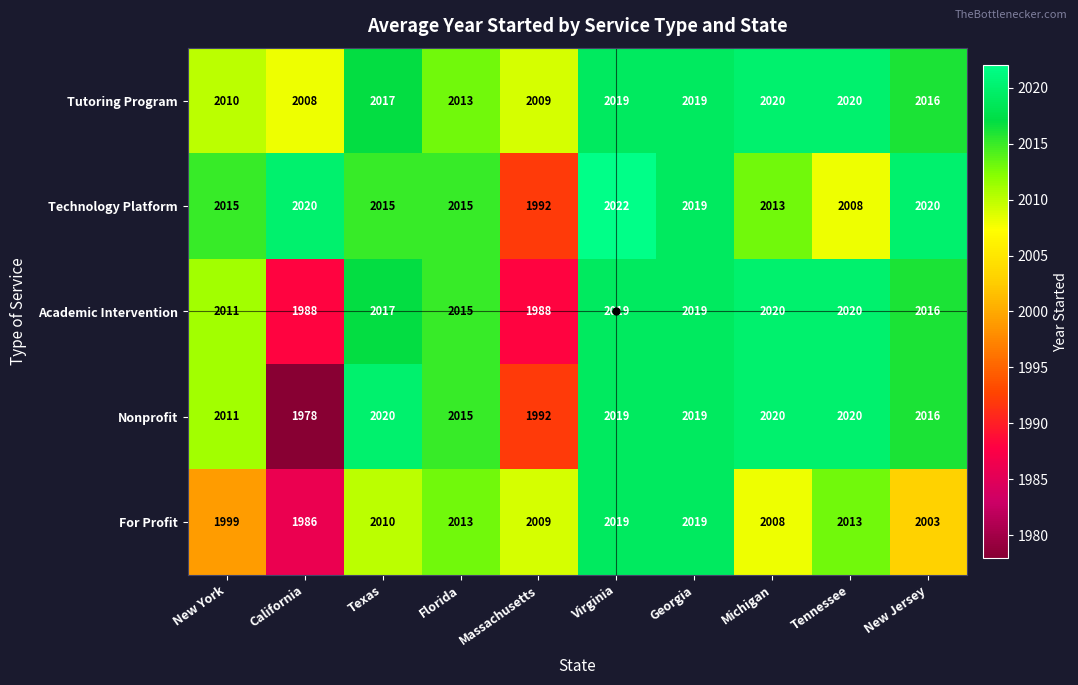

What is the sum of all Academic Intervention values?

20113